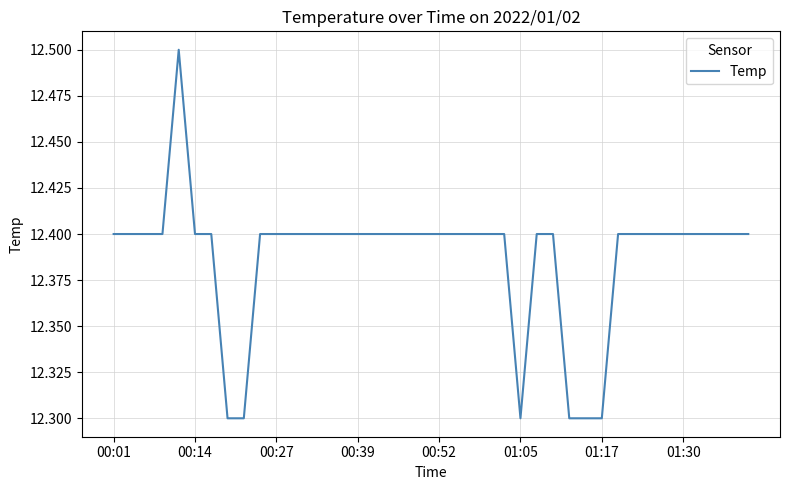

Does the chart display data point markers on the line(s)?

No